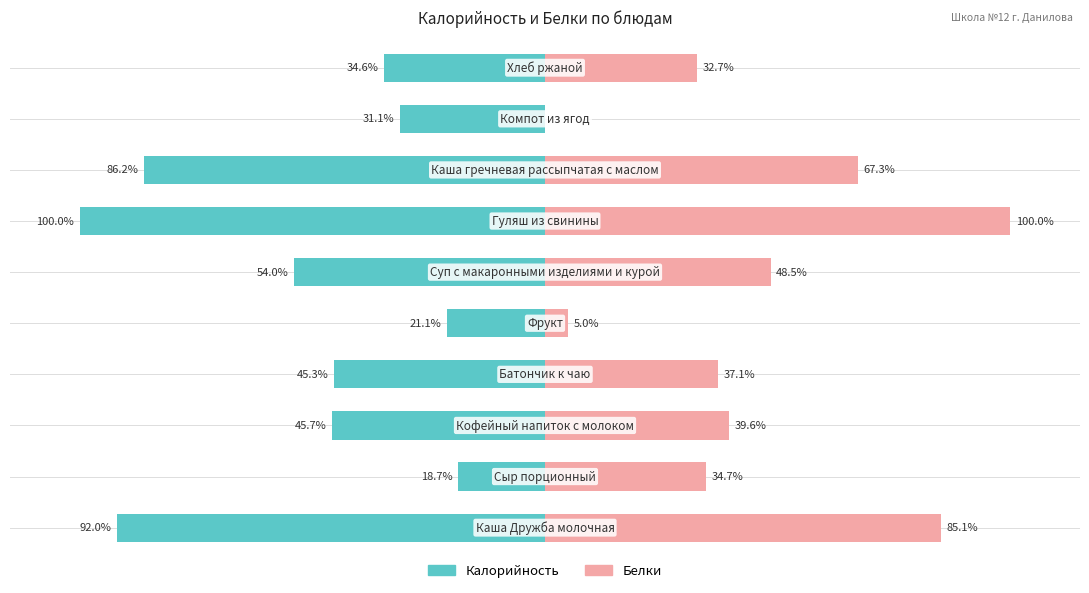

Are the bars horizontal?

Yes